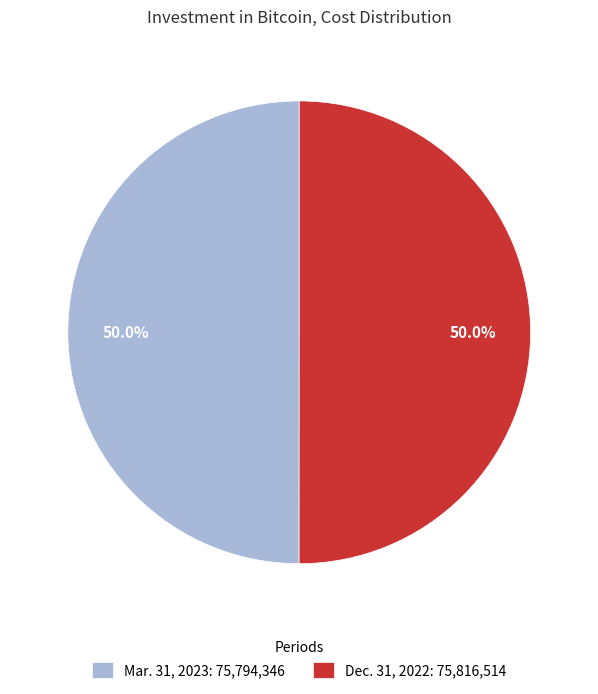

What is the total percentage of Dec. 31, 2022: 75,816,514 and Mar. 31, 2023: 75,794,346?

100.0%